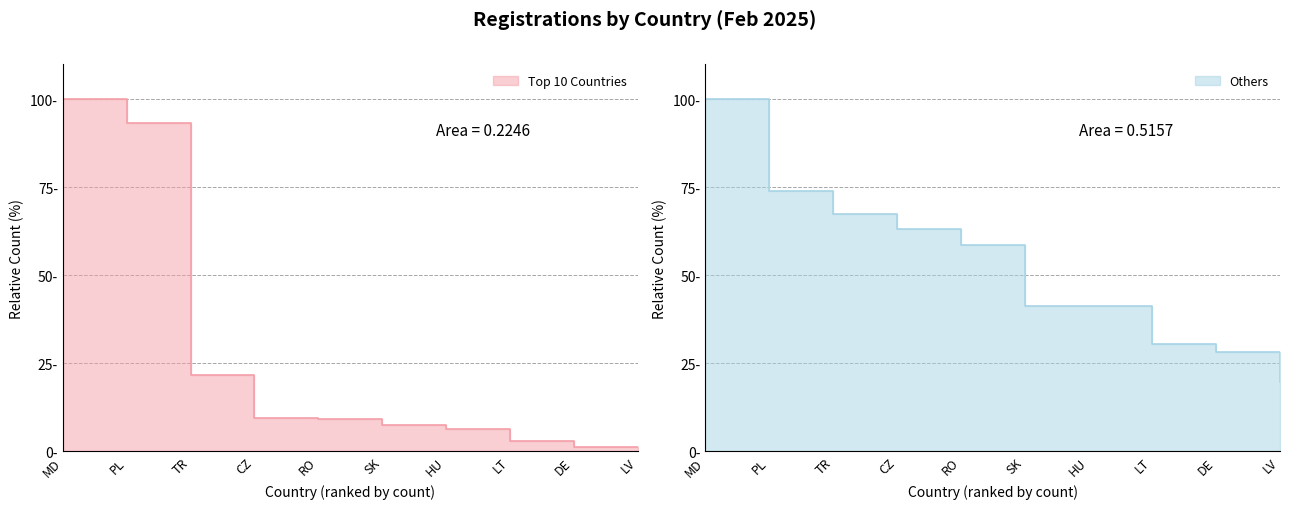

Reading right to left, what are all the values shown in this chart?

Top 10 Countries: 1.1	1.1	3.1	6.2	7.4	9.2	9.4	21.8	93.4	100.0
Others: 19.6	28.3	30.4	41.3	41.3	58.7	63.0	67.4	73.9	100.0